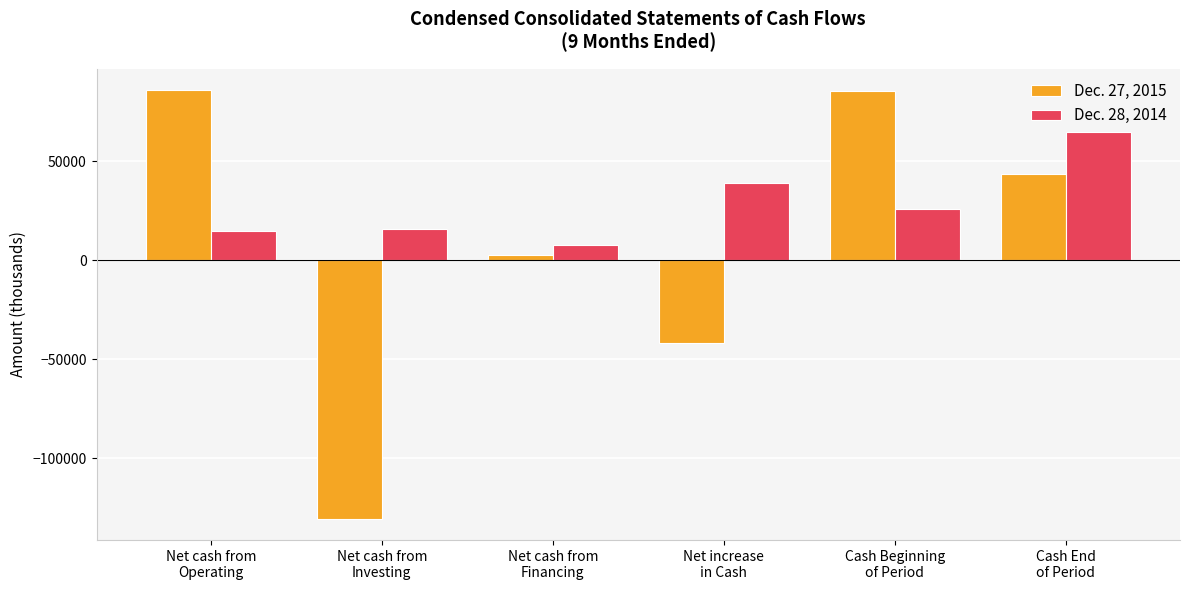

What are all the series names shown in the legend?

Dec. 27, 2015, Dec. 28, 2014